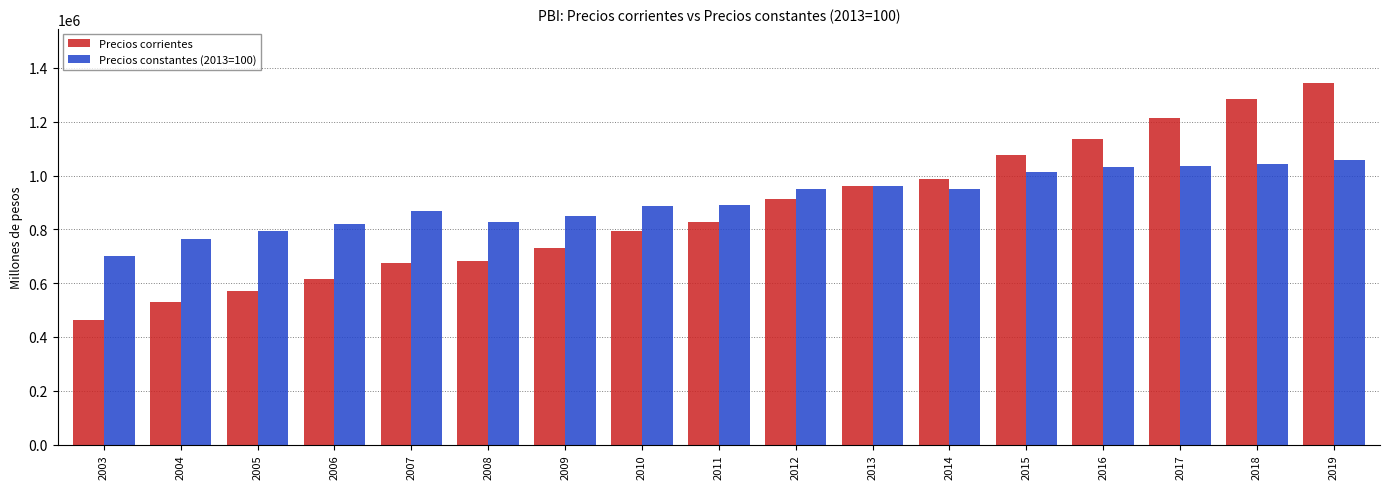

How many series are shown in this chart?

2